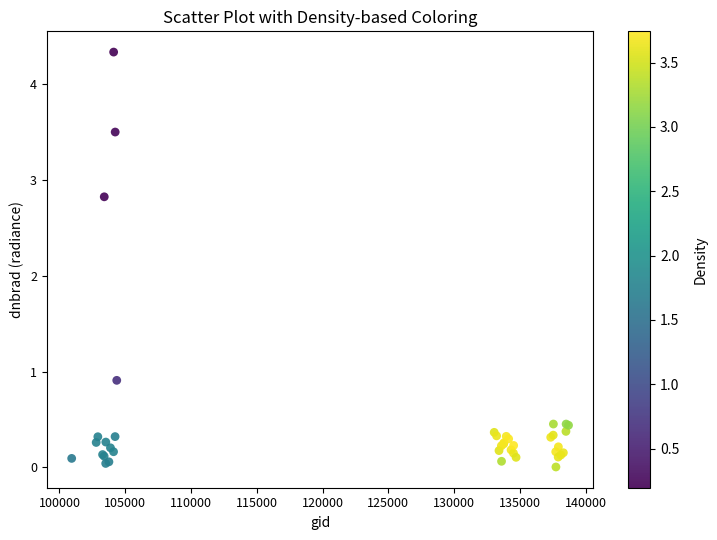

What Y value in the scatter plot is closest to 2?

2.8